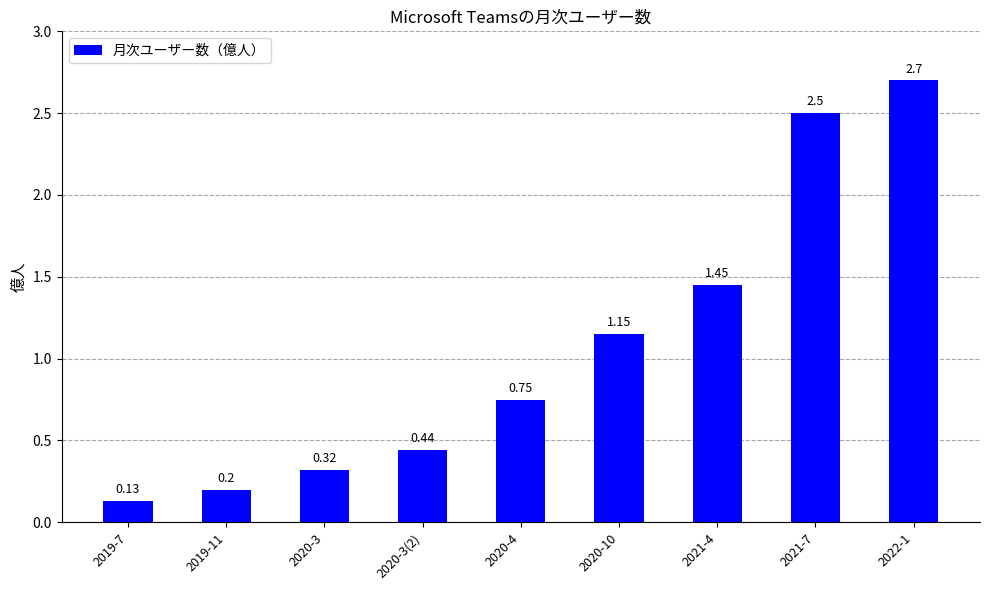

What is the sum of the values at 2021-4 and 2021-7?

4.0